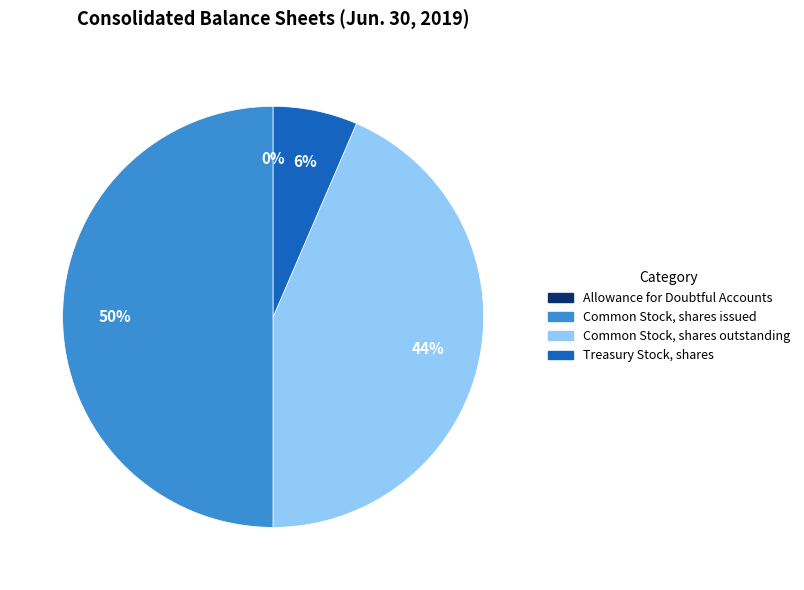

Which category has the biggest portion of the pie?

Common Stock, shares issued